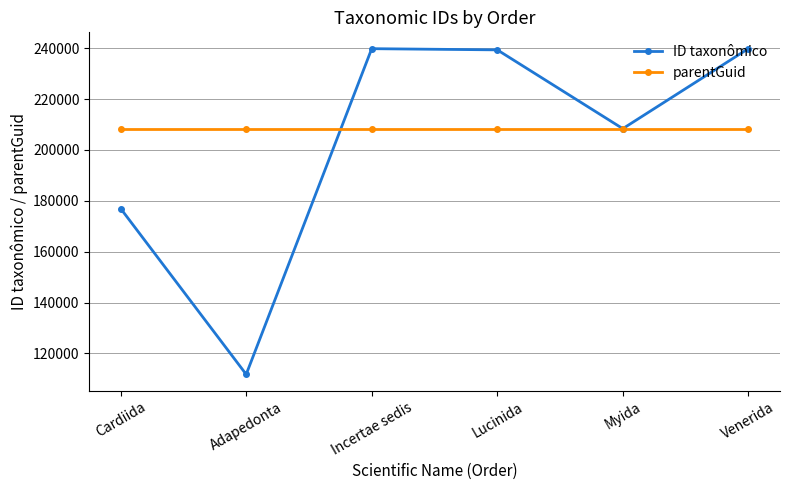

True or false: ID taxonômico and parentGuid intersect in this chart.

True